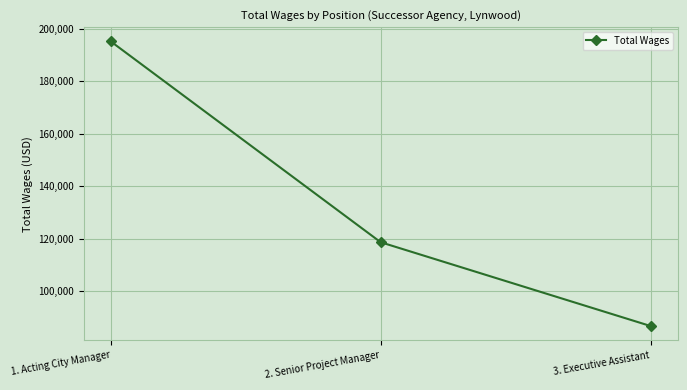

What is the change in value from 1. Acting City Manager to 2. Senior Project Manager?

-76527